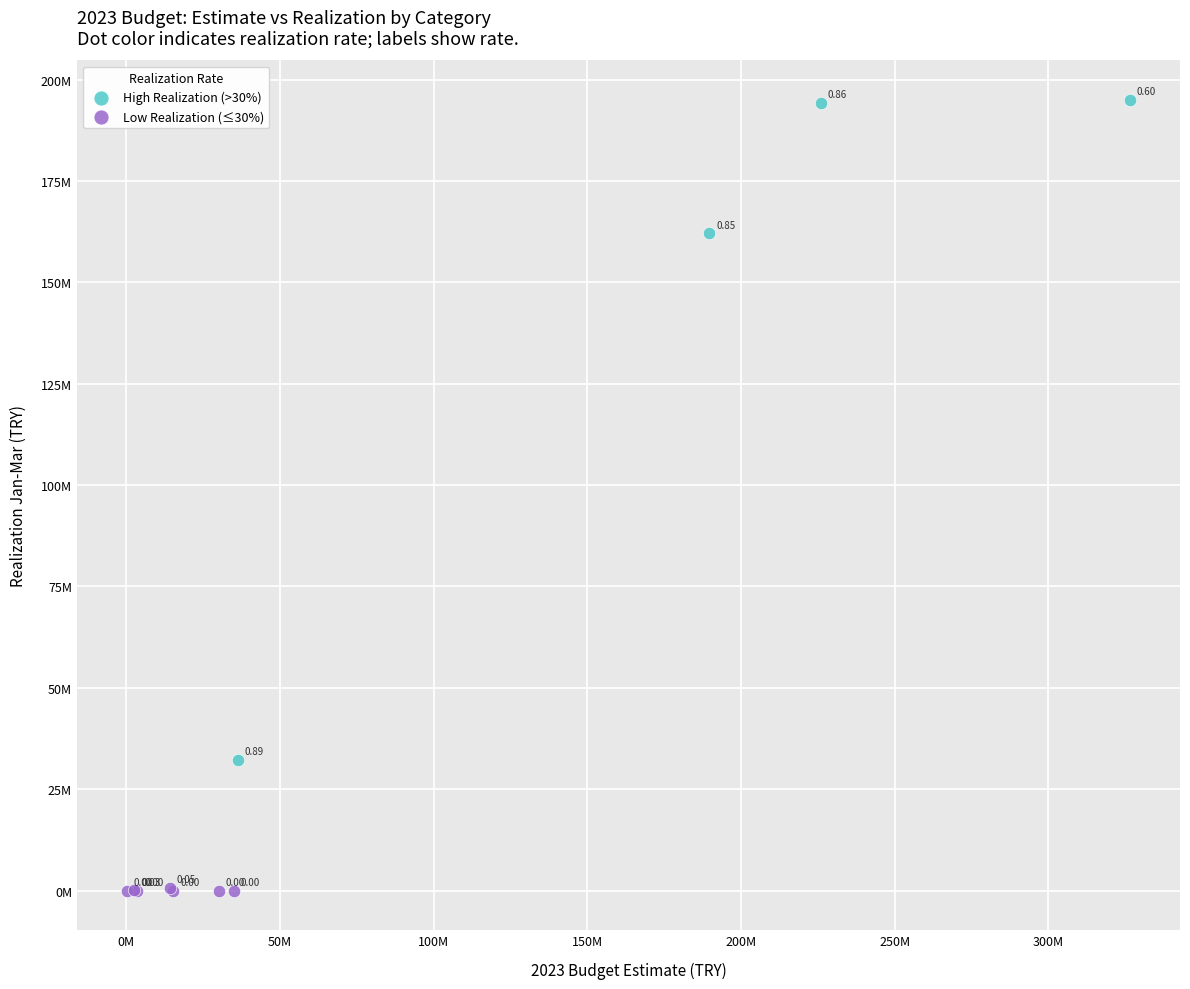

What are all the series names shown in the legend?

High Realization (>30%), Low Realization (≤30%)